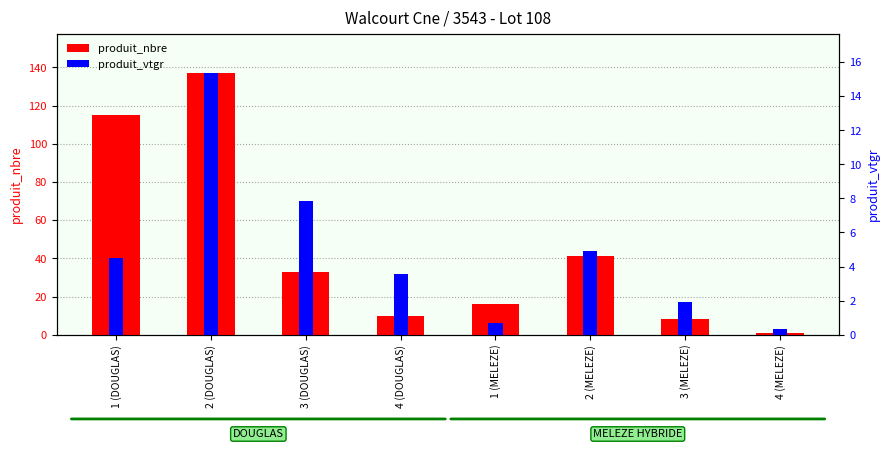

What is the difference between the produit_vtgr values at 3 (MELEZE) and 3 (DOUGLAS)?

5.9